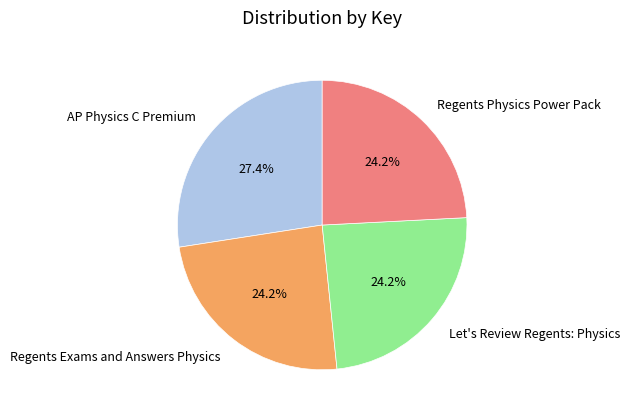

What is the largest slice in the pie chart?

AP Physics C Premium